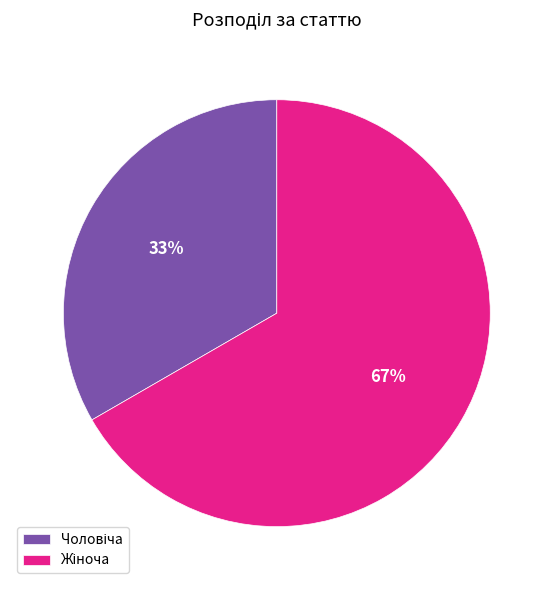

To the nearest percent, what is the average slice percentage?

50%